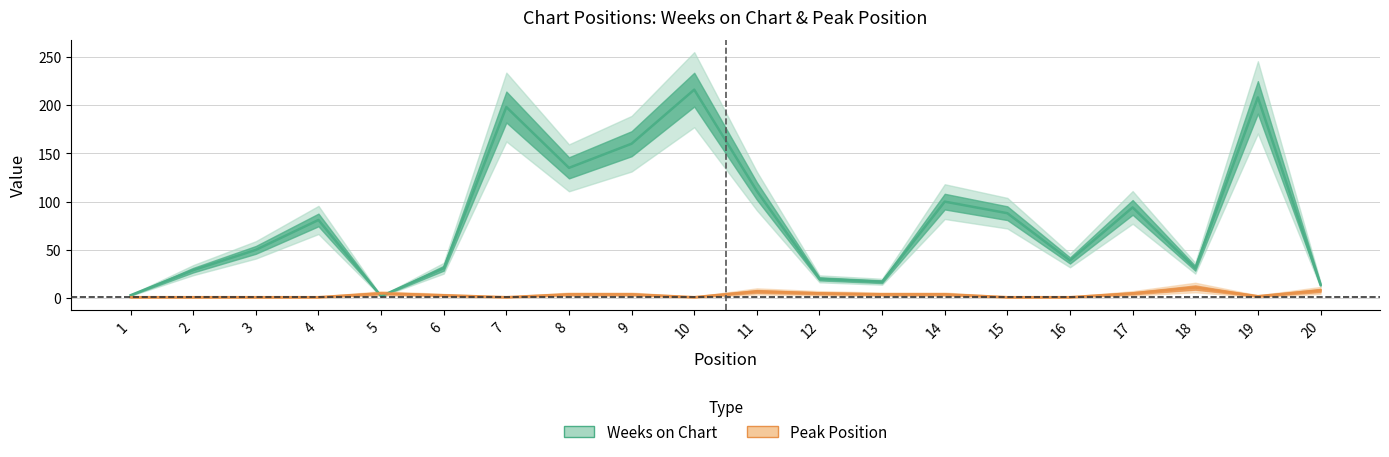

True or false: Weeks on Chart has a value of 183 at 8.

False